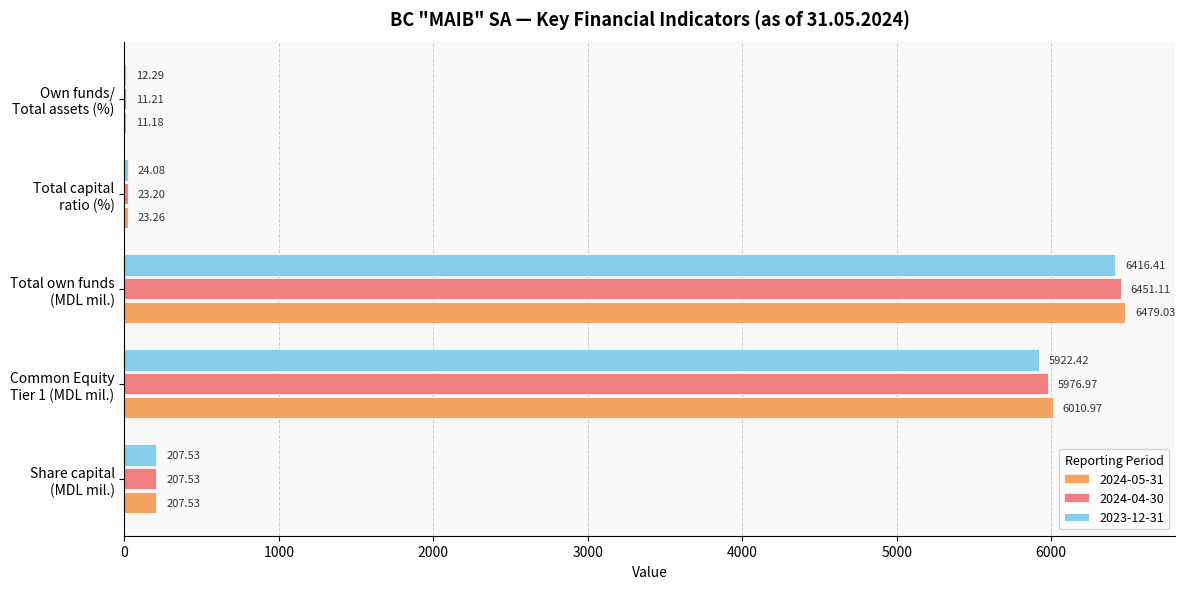

Which series has the largest total across all categories?

2024-05-31